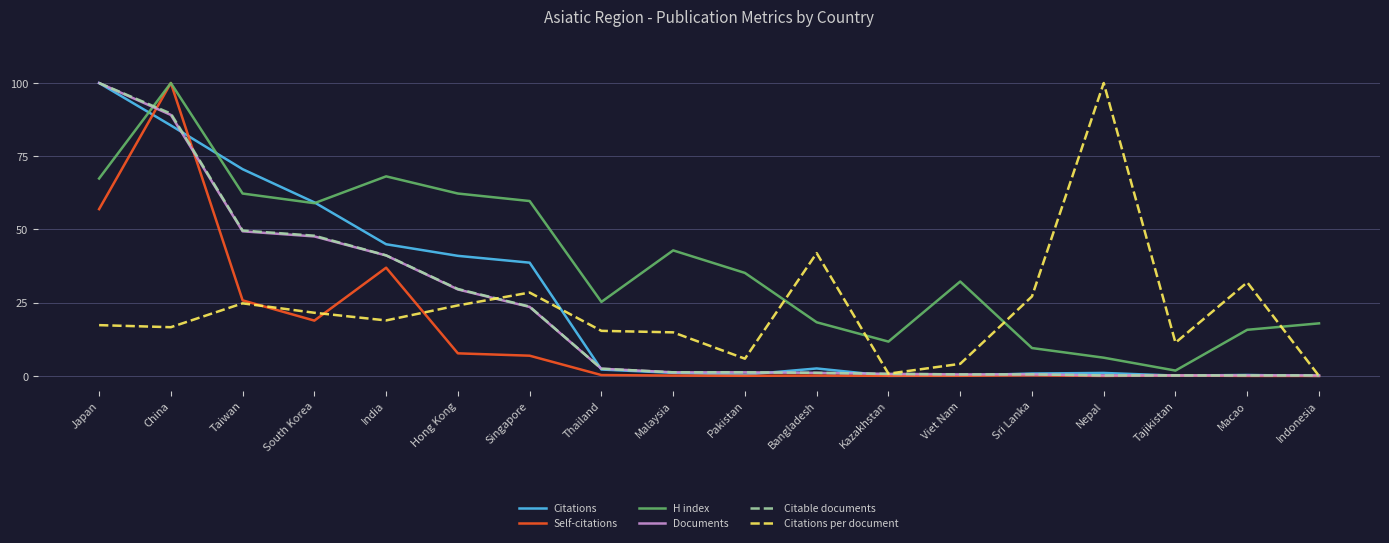

What is the maximum value shown in the chart?

100.0